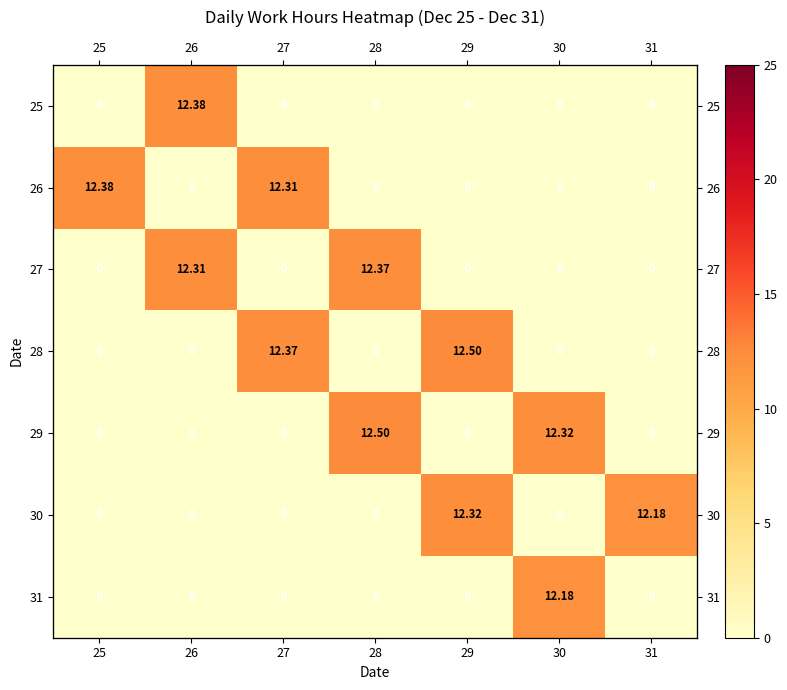

At which category is the sum across all series the highest?

28